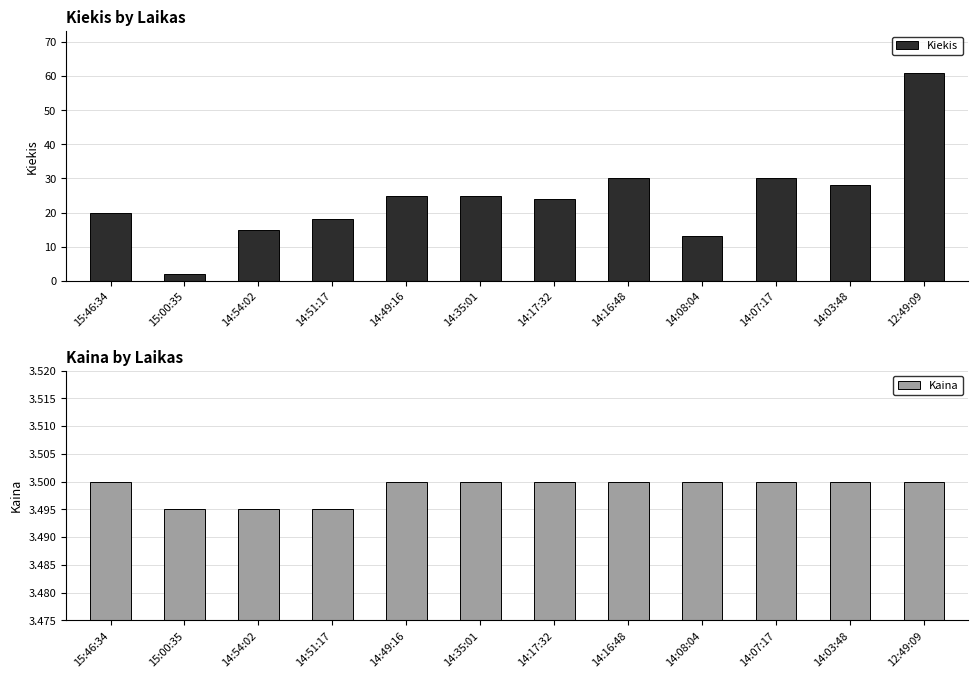

List the labels in order of Kiekis value, smallest first.

15:00:35, 14:08:04, 14:54:02, 14:51:17, 15:46:34, 14:17:32, 14:49:16, 14:35:01, 14:03:48, 14:16:48, 14:07:17, 12:49:09